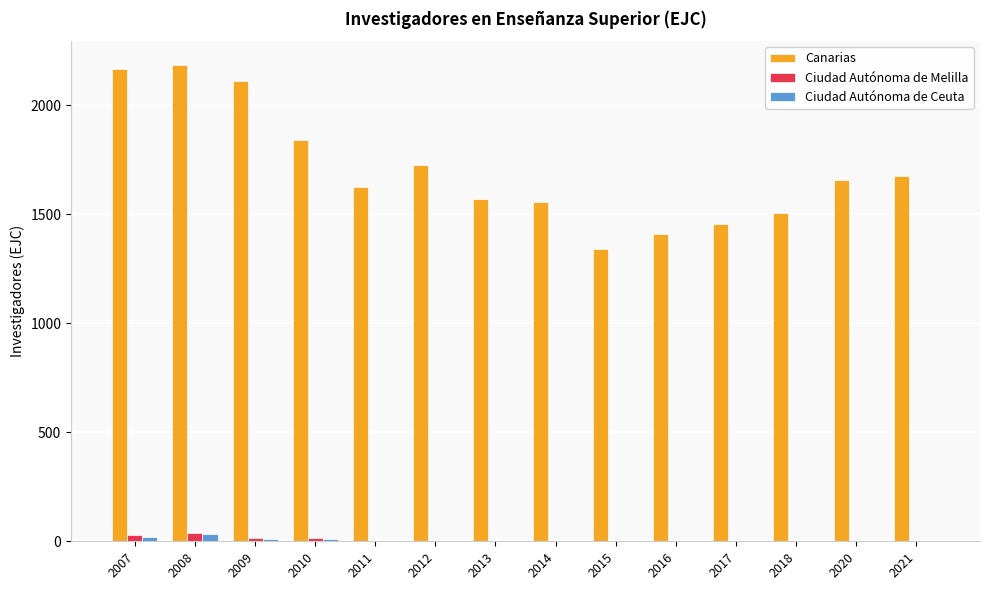

At which category does the chart reach its peak across all series?

2008